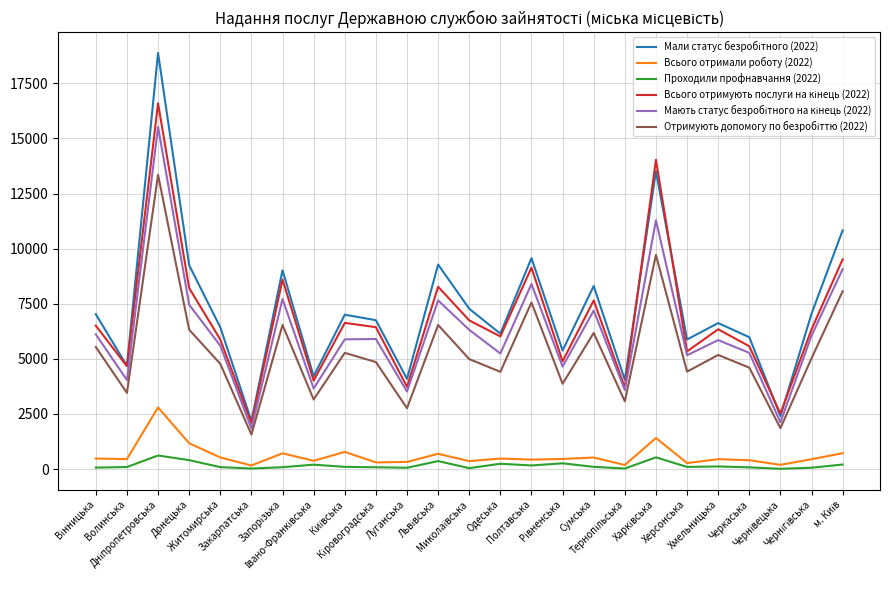

What is the maximum value shown in the chart?

18879